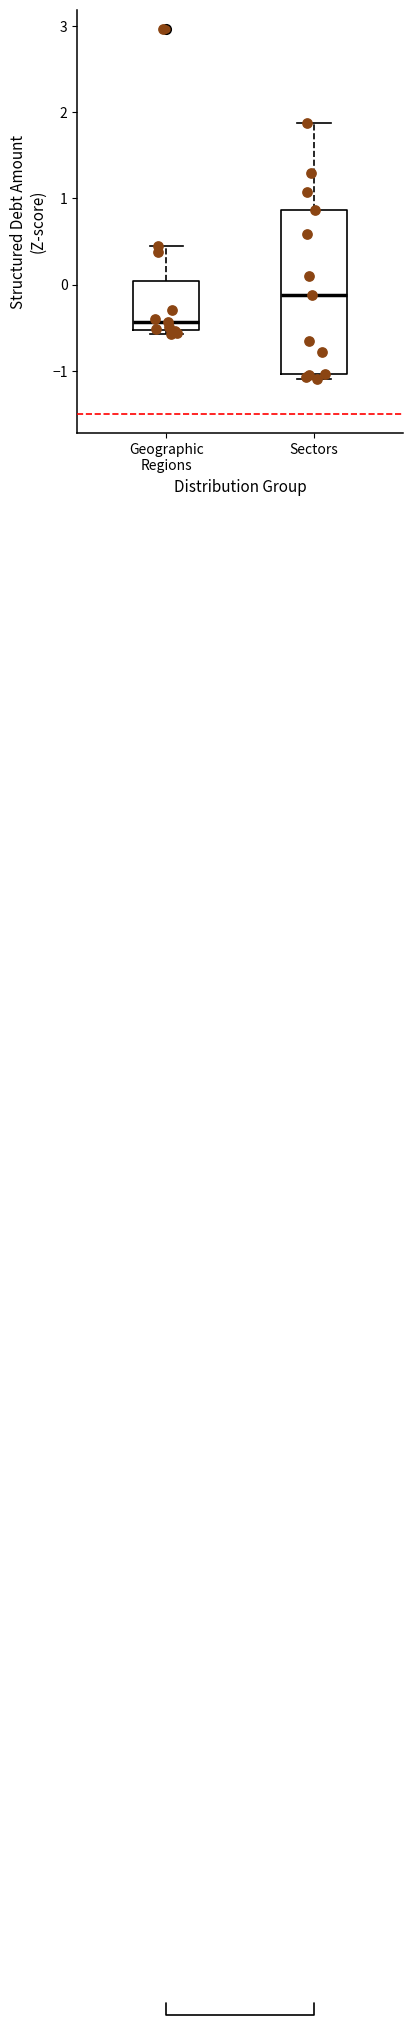

Which box's median line is the highest?

Sectors